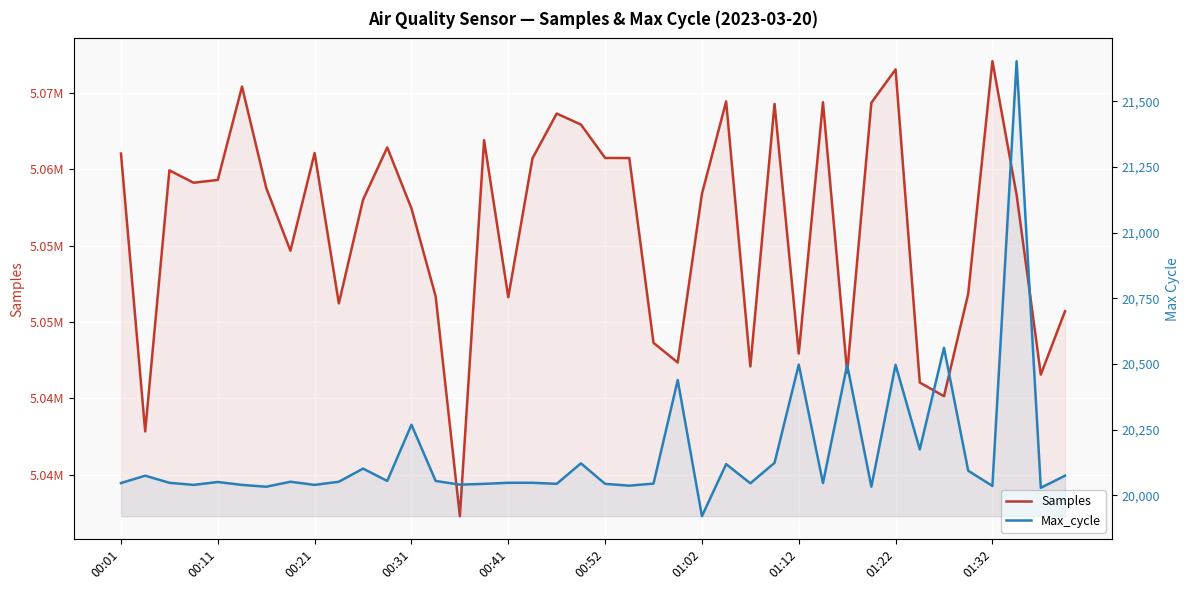

At which label does Samples first exceed 5058792?

00:01